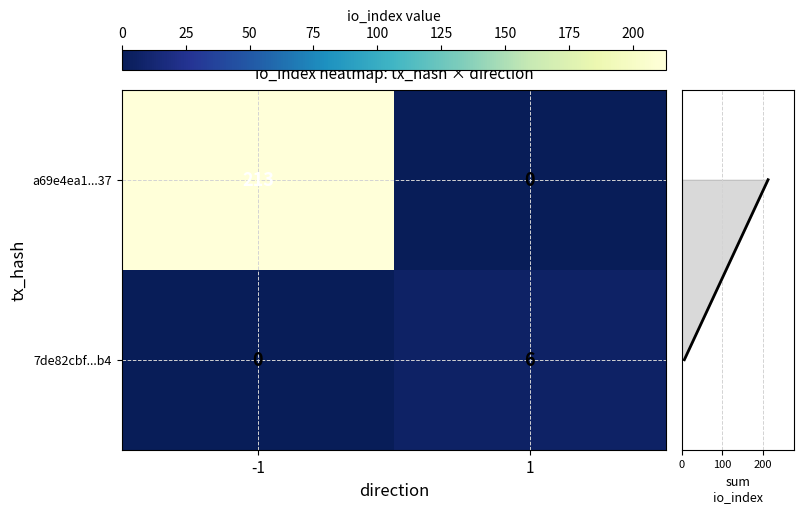

What is the sum of the a69e4ea1...37 values at 1 and -1?

213